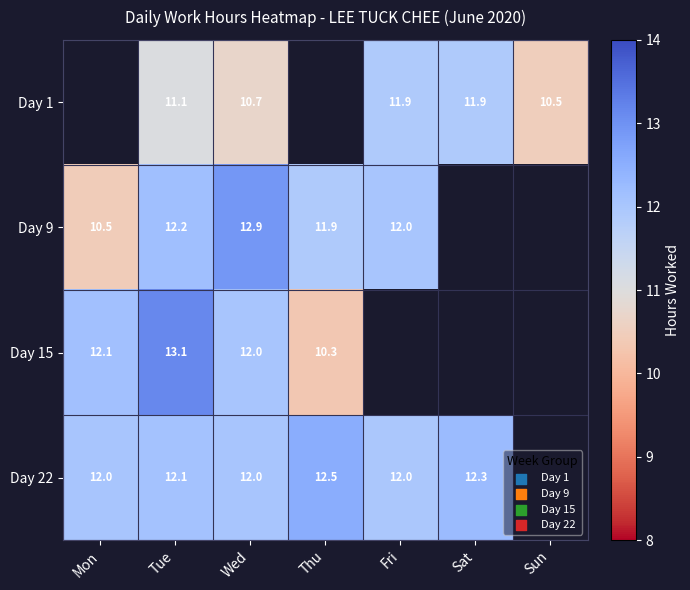

Is the value of Day 9 at Thu greater than the value of Day 15 at Mon?

No